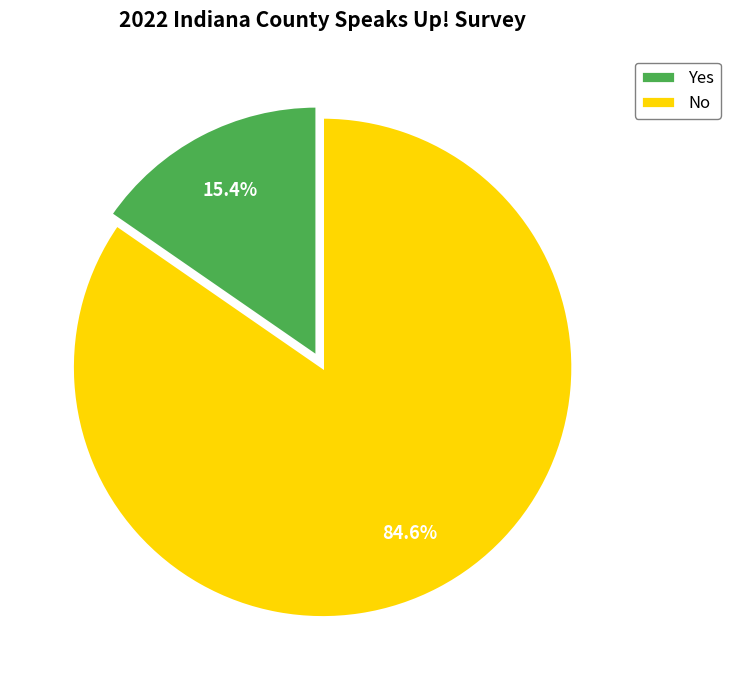

How many segments does this pie chart have?

2